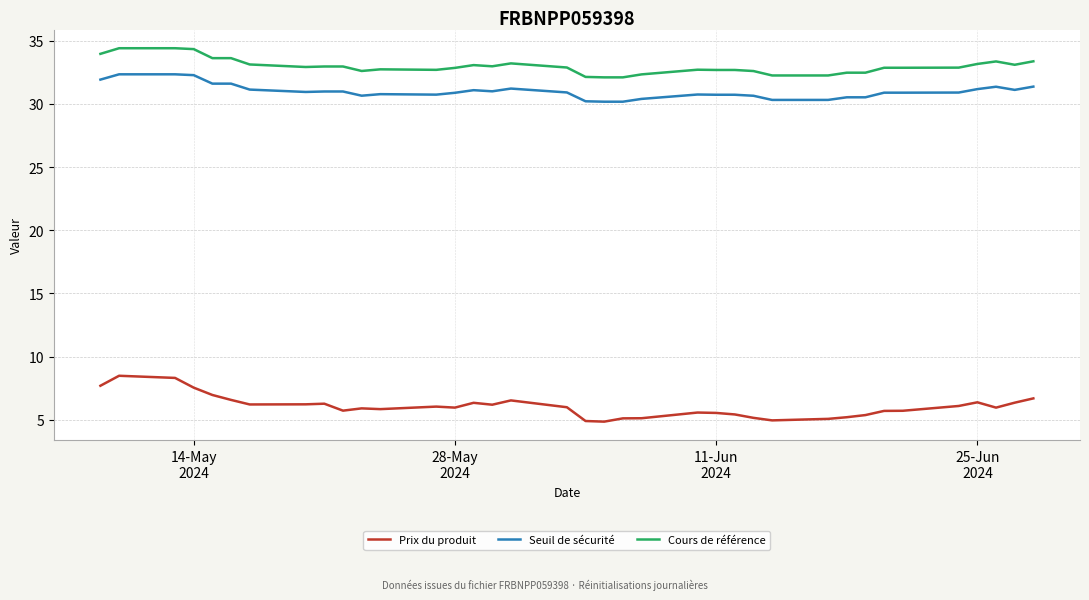

Which series has the widest spread of values?

Prix du produit